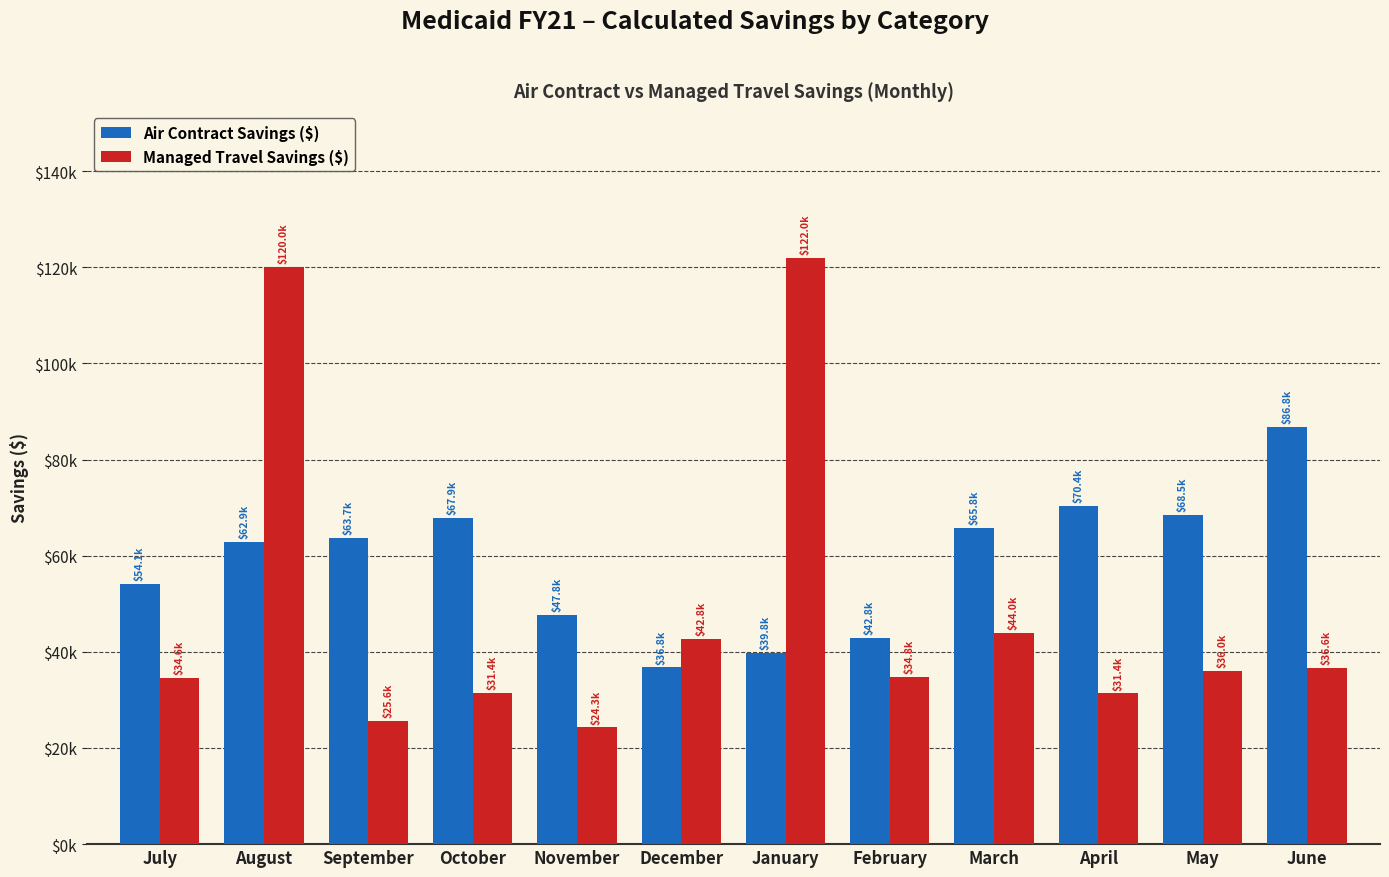

Are the bars horizontal?

No